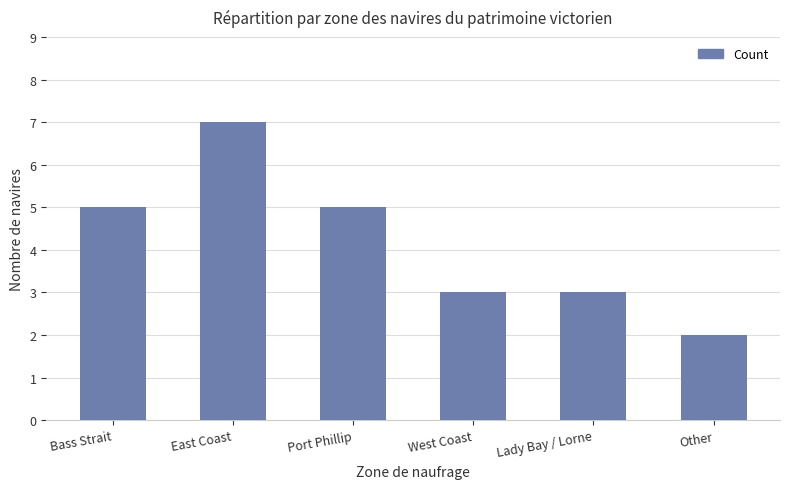

Read the value at Bass Strait.

5